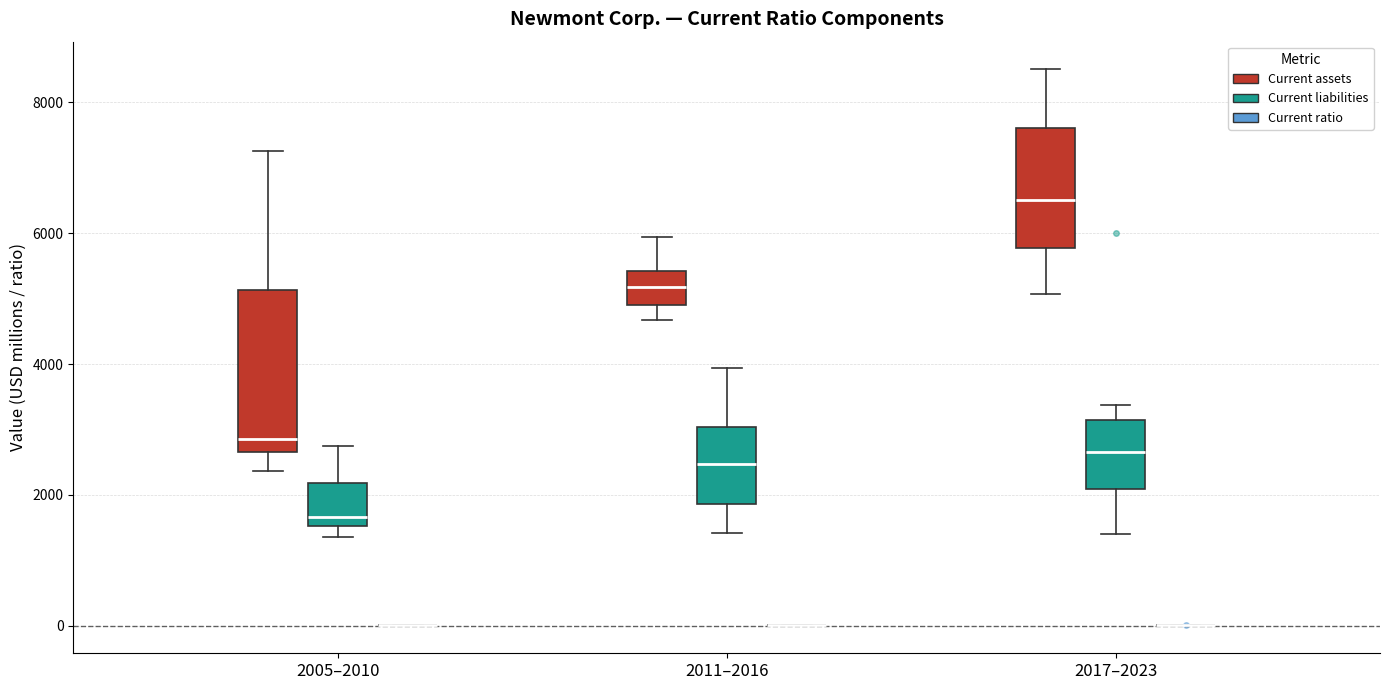

Where does the median line of the box for 2017–2023 (Current assets) sit on the y-axis? The values are not printed on the chart, so give them approximately, as read against the axis.

6600